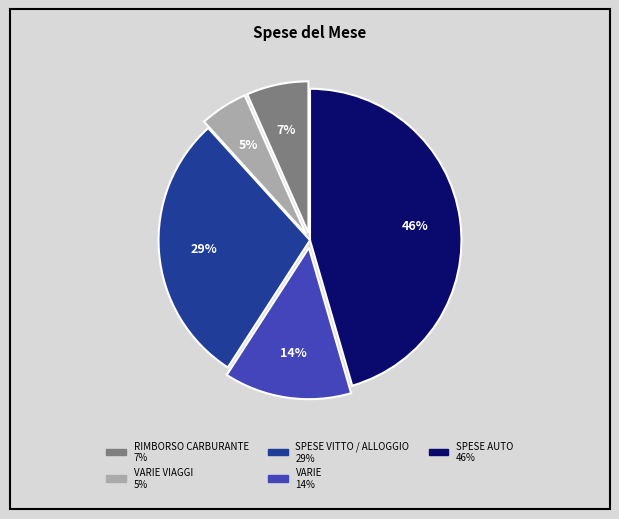

Is there any slice that represents more than half of the pie?

No